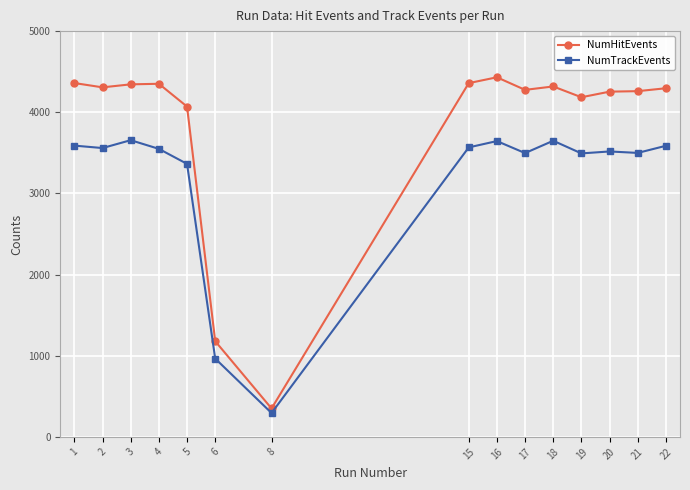

How many categories are shown in the chart?

15